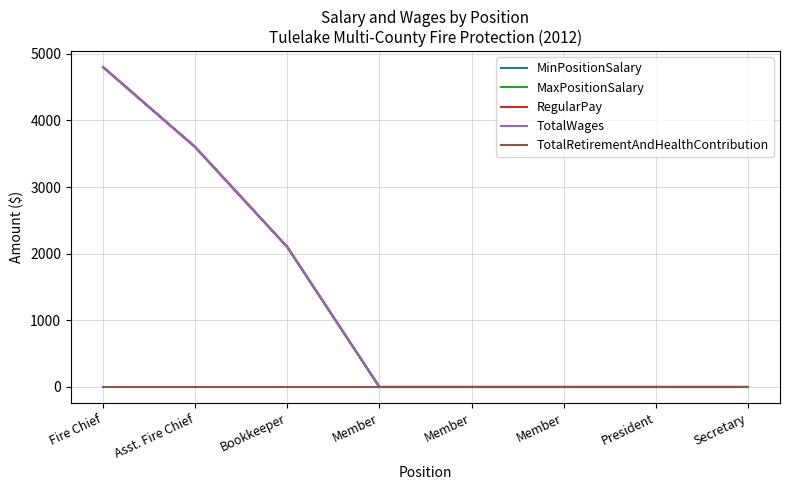

What is the difference between the MinPositionSalary values at Member and Bookkeeper?

2100